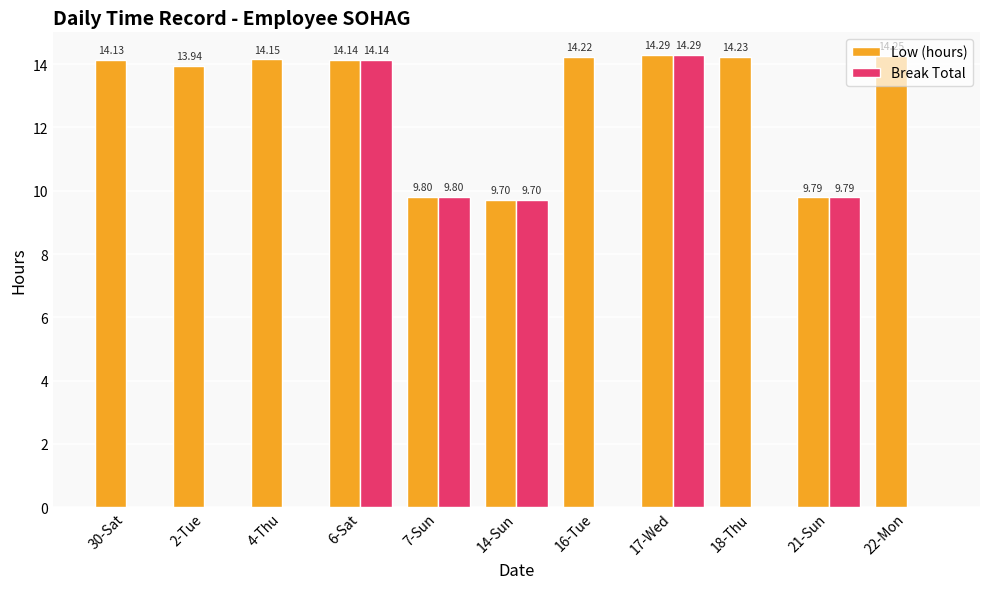

How many data points in Low (hours) are above 14?

7